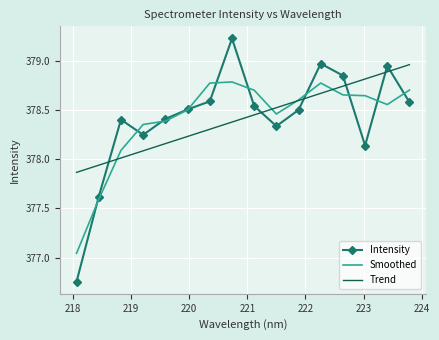

List the series in order of their peak value, lowest first.

Smoothed, Trend, Intensity